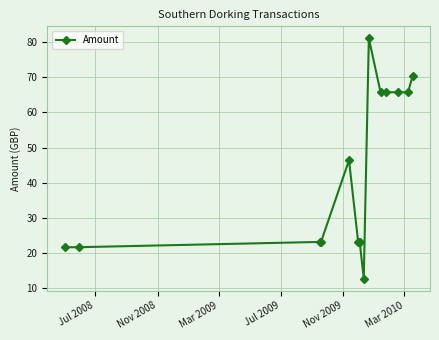

True or false: there are more than 0 points higher than both neighbors.

True